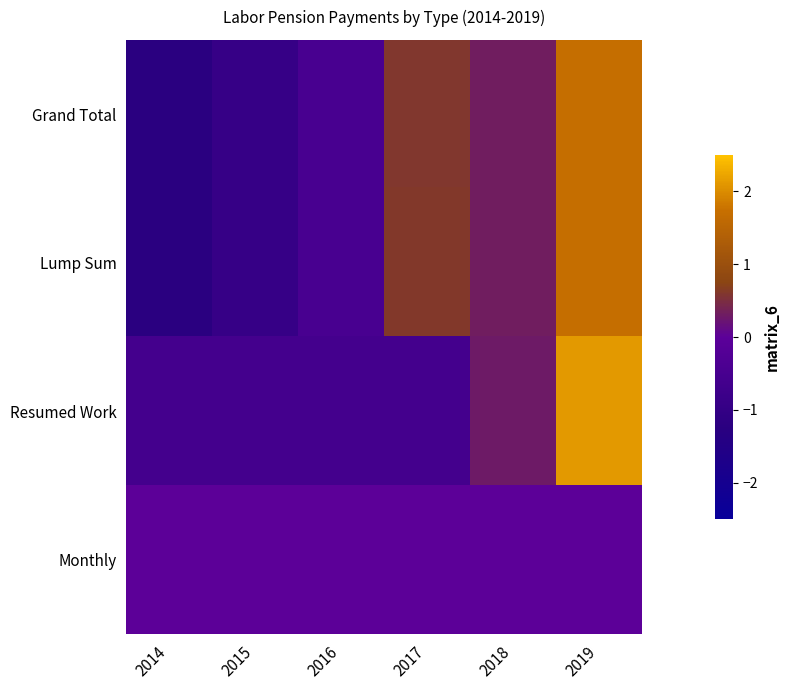

What is the total value across all series at 2019?

5.5